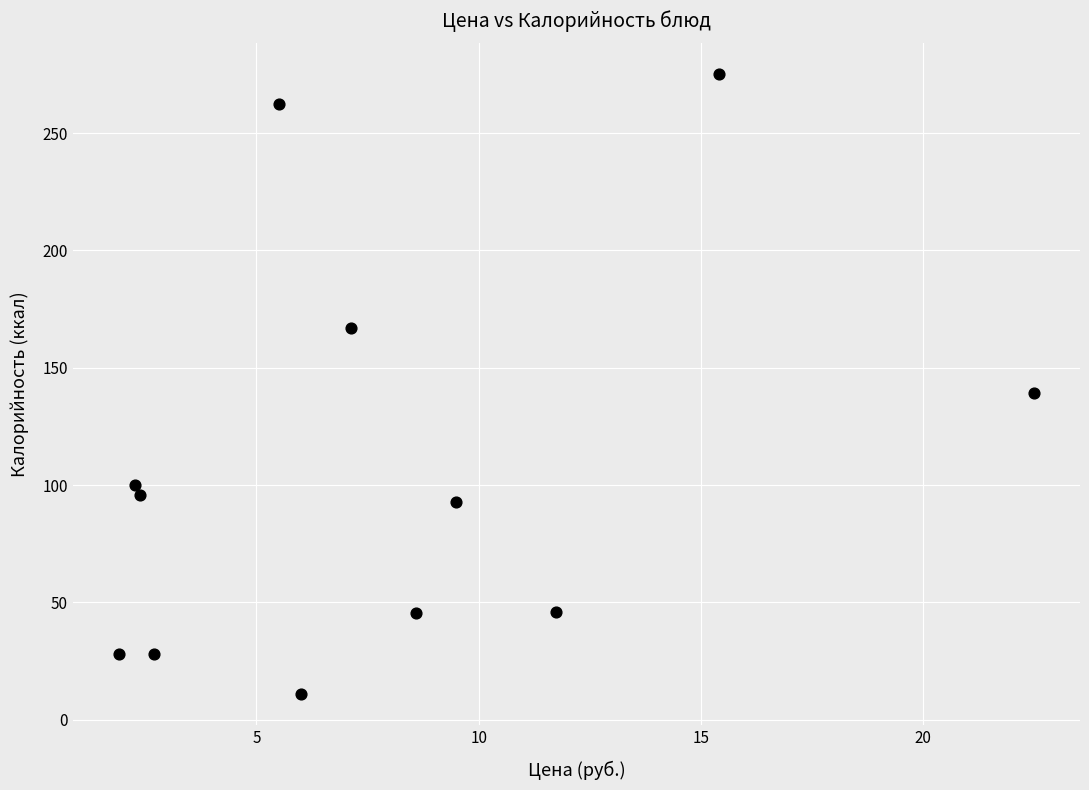

What Y value in the scatter plot is closest to 143?

139.3